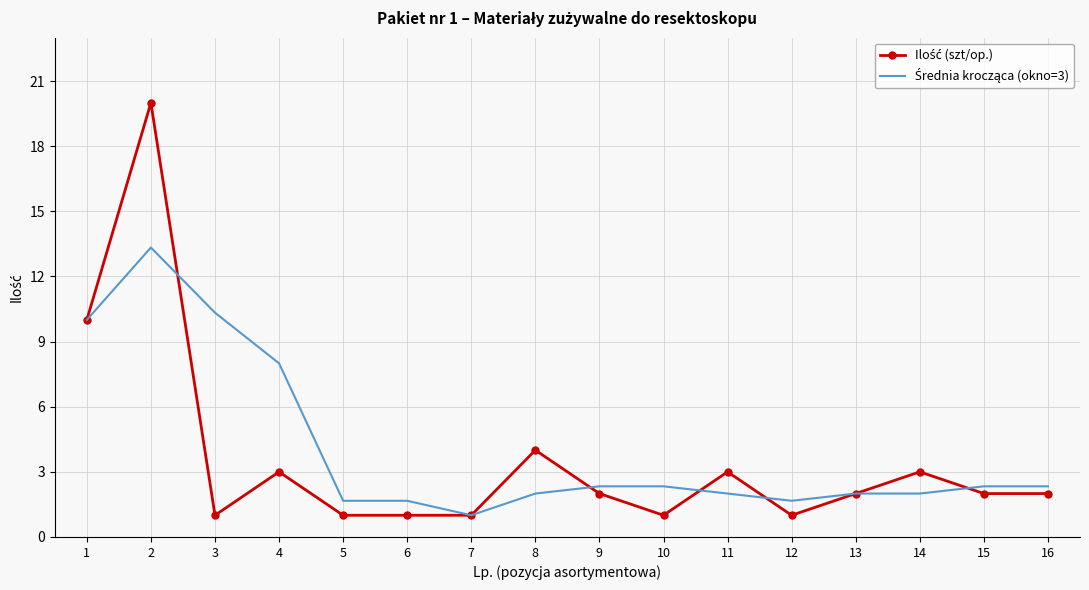

What is the total value across all series at 14?

5.0